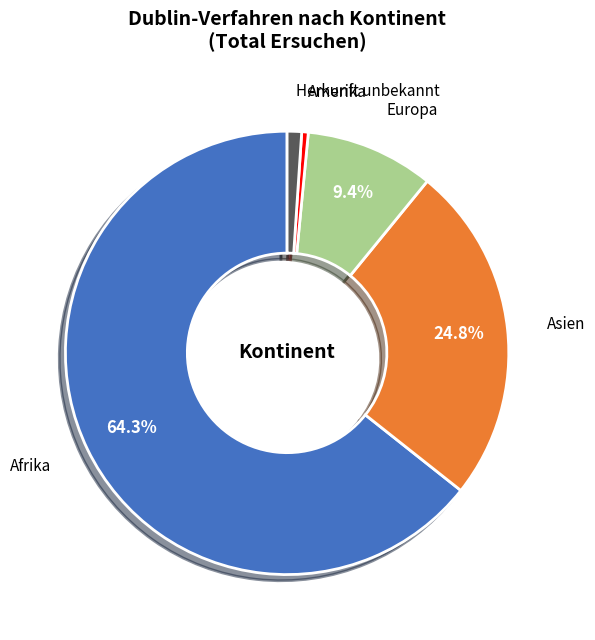

Rank the categories by value from highest to lowest.

Afrika, Asien, Europa, Herkunft unbekannt, Amerika